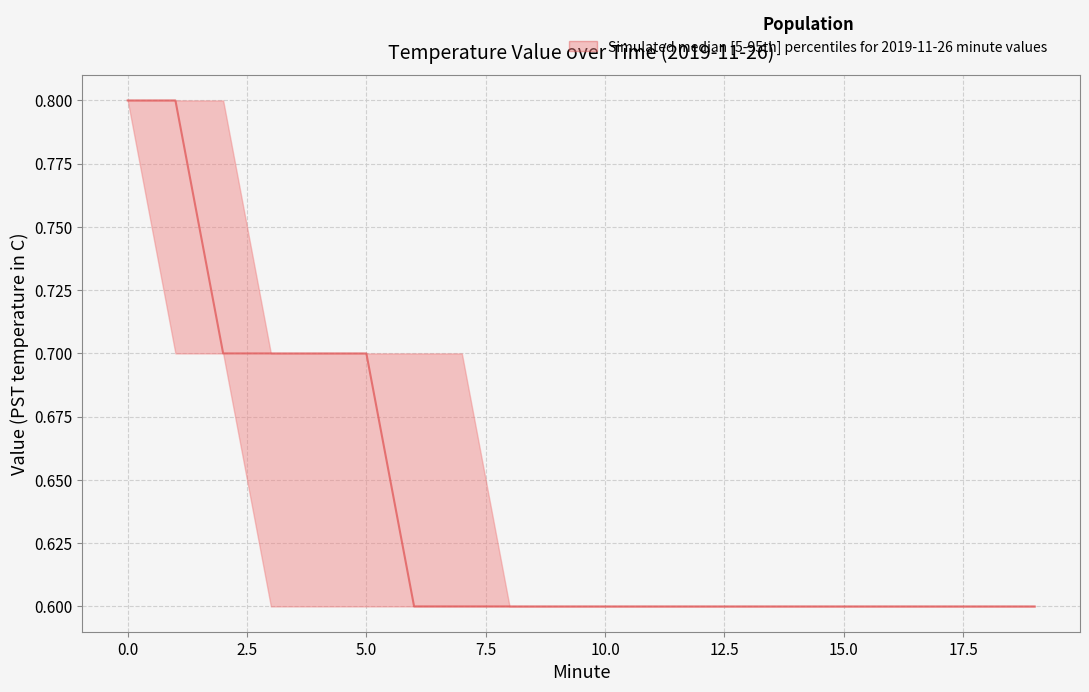

True or false: median and upper cross at least once.

False